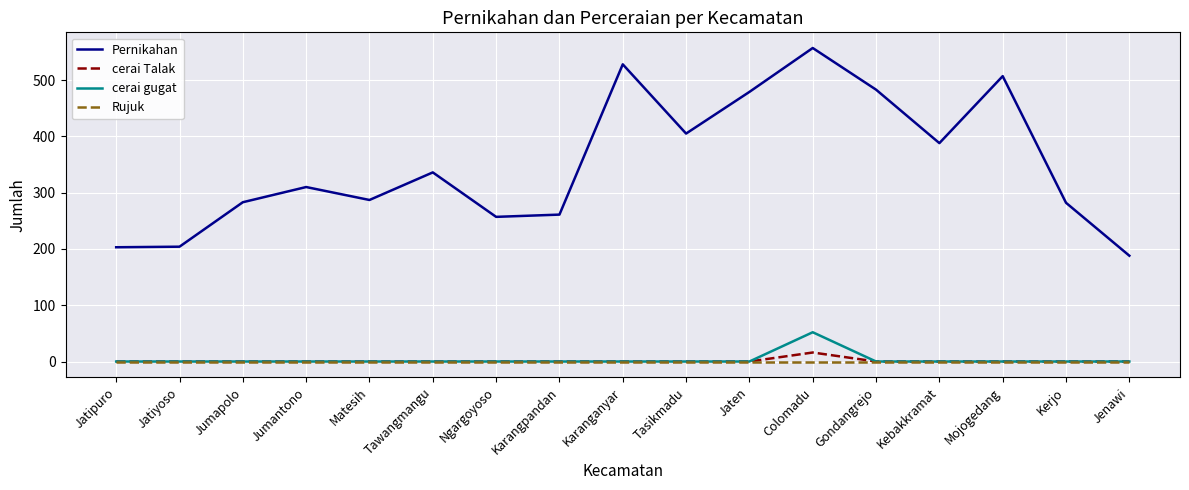

What is the total value across all series at Gondangrejo?

483